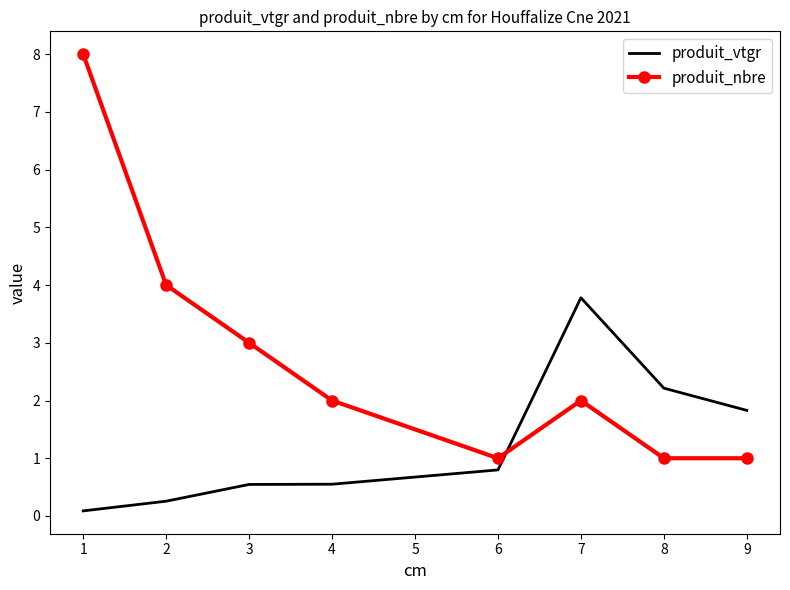

What is the minimum value shown in the chart?

0.1